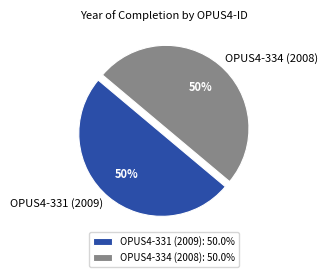

Do OPUS4-334 (2008) and OPUS4-331 (2009) together represent more than half of the pie?

Yes